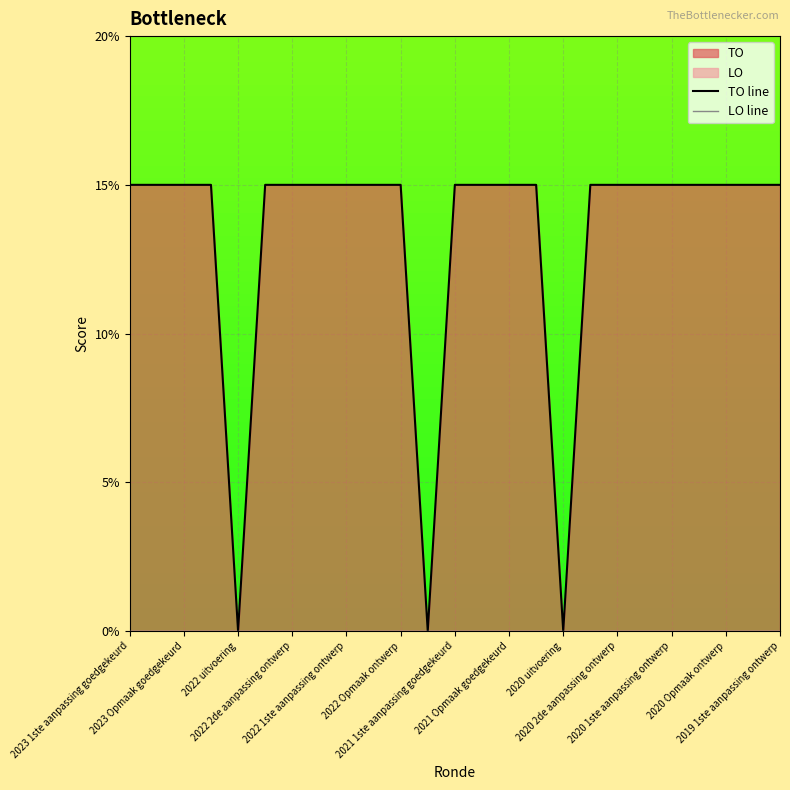

What is the difference between the second highest and minimum values in the TO line series?

15